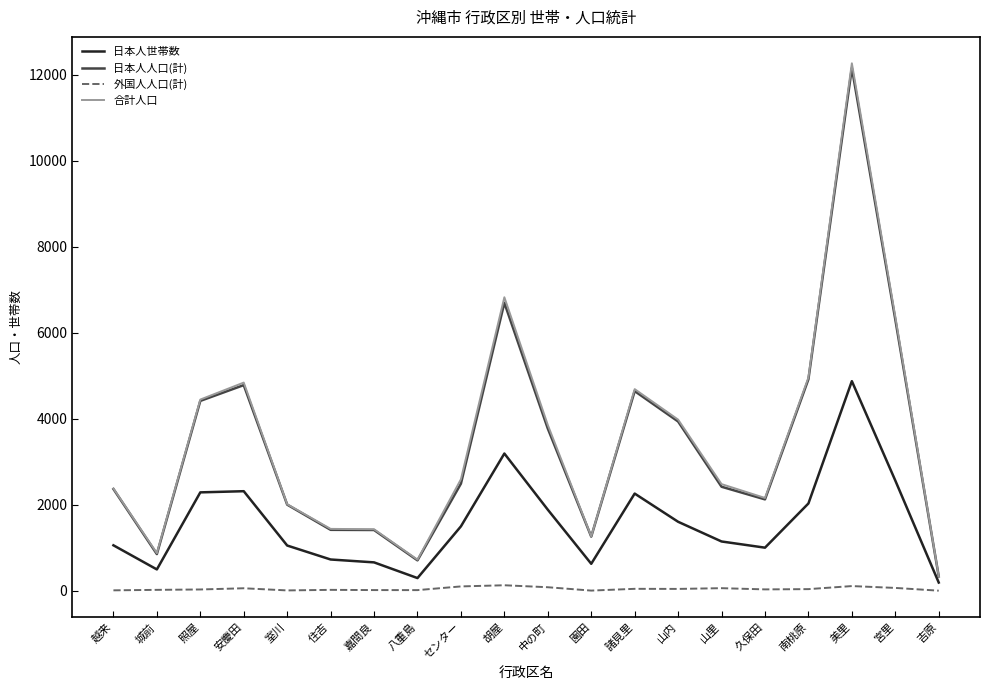

Is it true that 合計人口 equals 3981 at 山内?

True